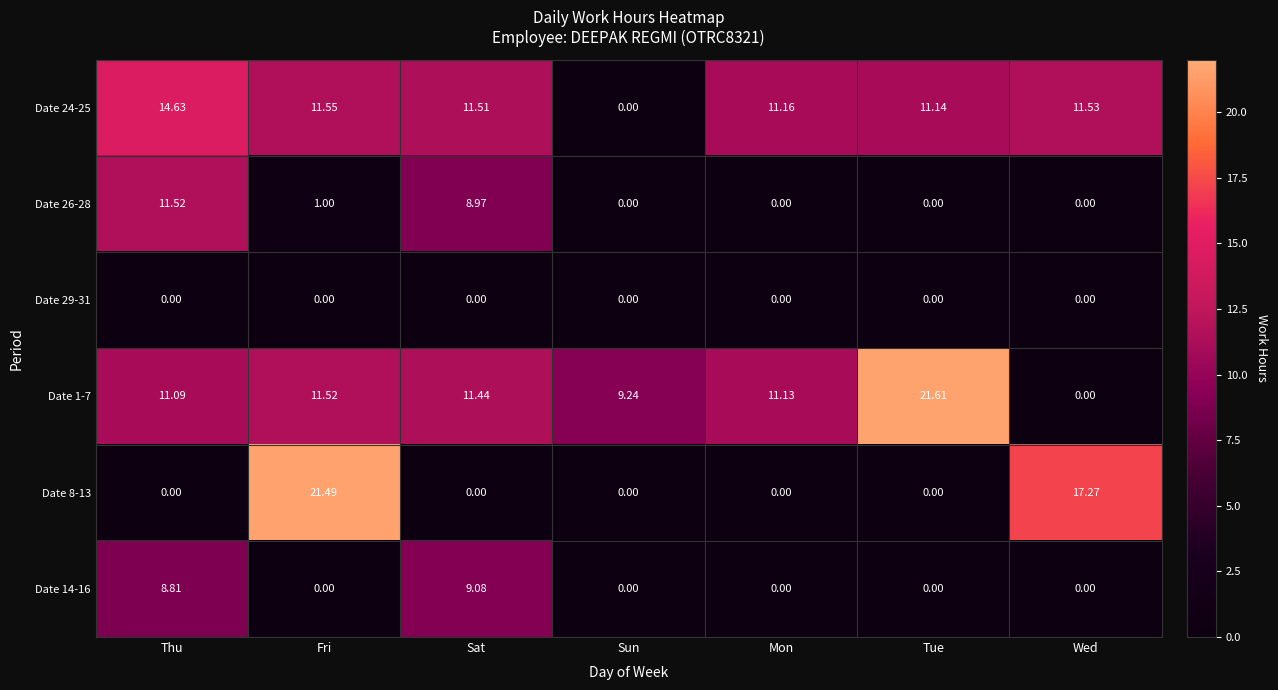

At which label does Date 24-25 first exceed 11?

Thu